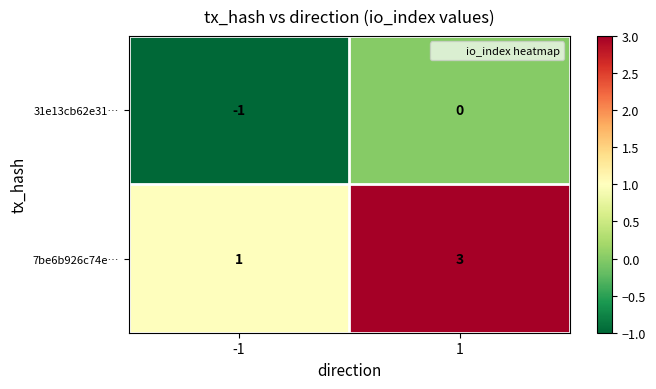

What is the approximate value of 7be6b926c74e… at 1?

3